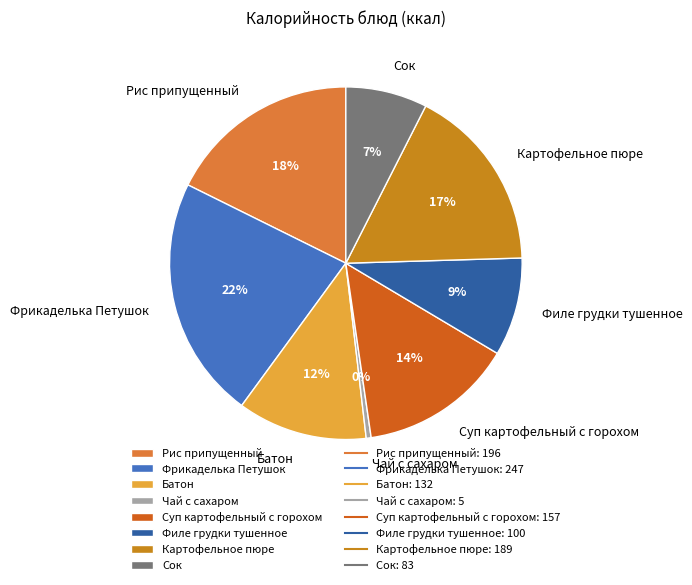

Count the number of slices in the pie.

8